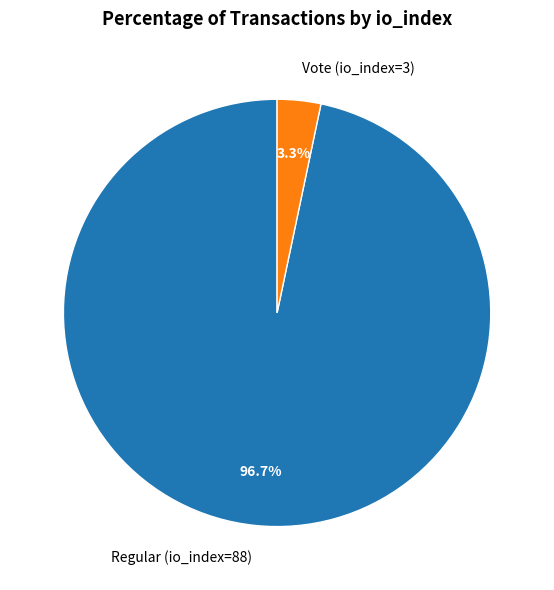

Which has a higher value, Vote (io_index=3) or Regular (io_index=88)?

Regular (io_index=88)